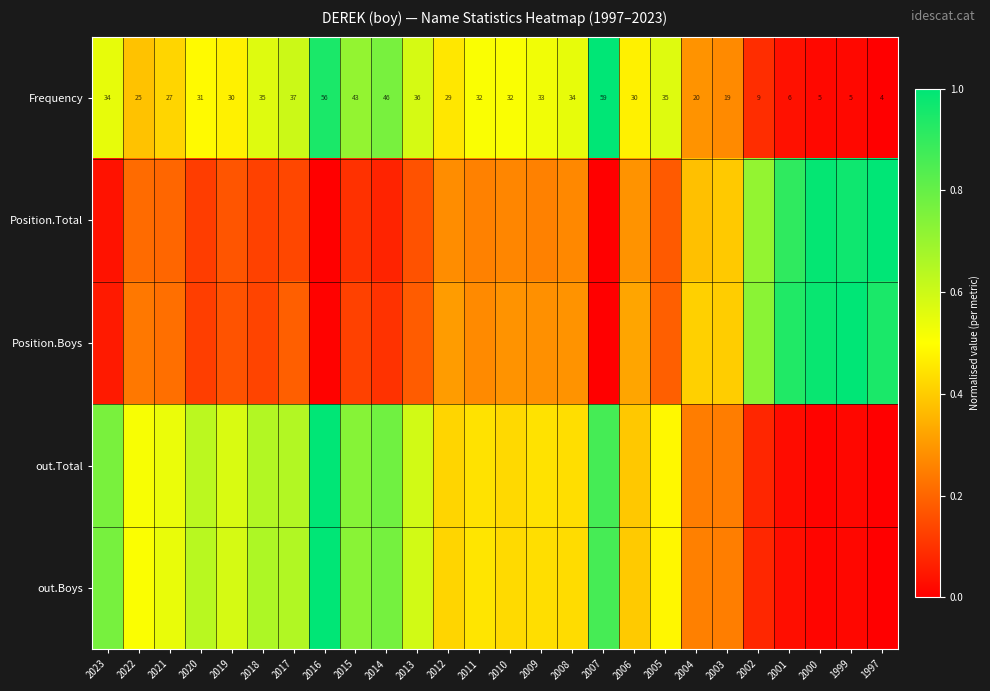

How many data points in Frequency are less than 32?

13